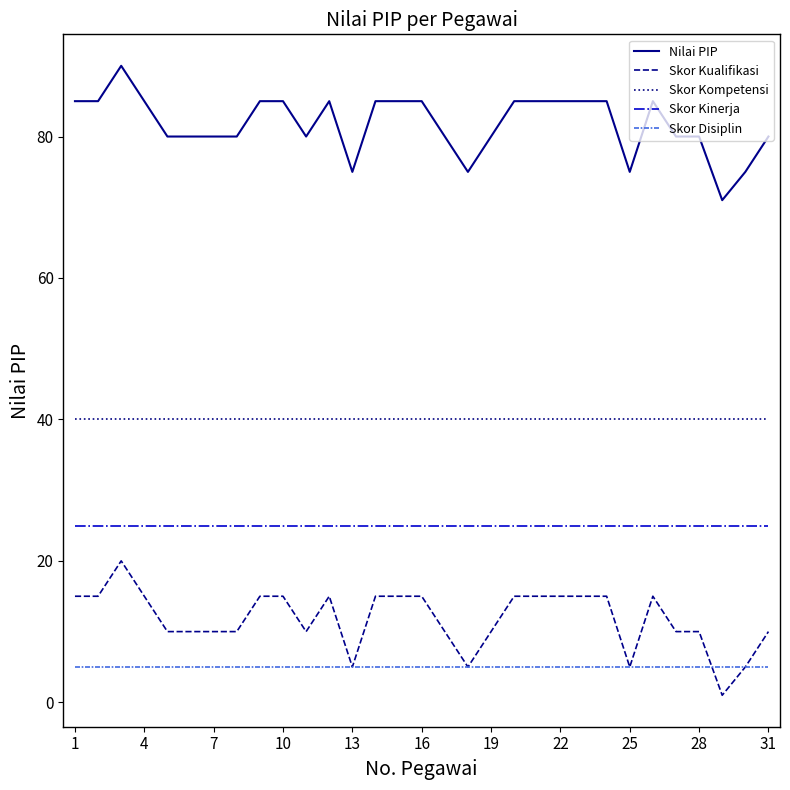

How many Nilai PIP values are between 80 and 85?

25